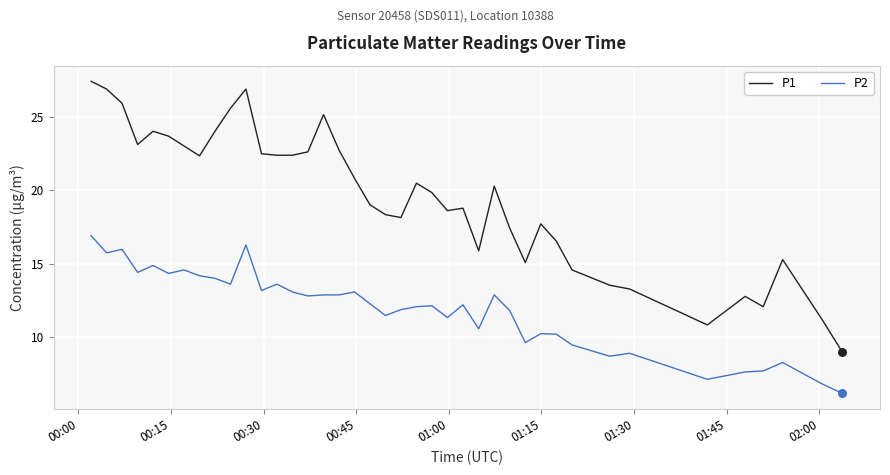

Which series has the largest range (max minus min)?

P1